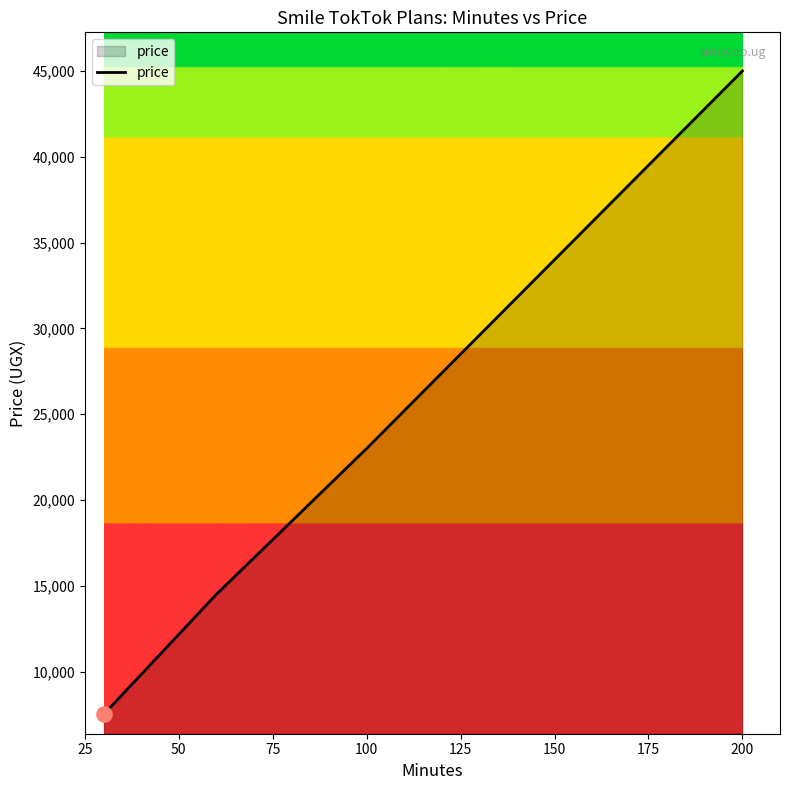

True or false: the data has more than 1 interior local peaks.

False